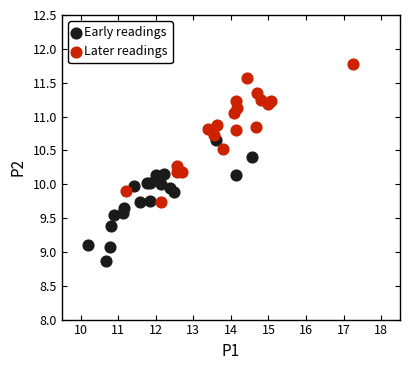

Which series contains the lowest Y value?

Early readings